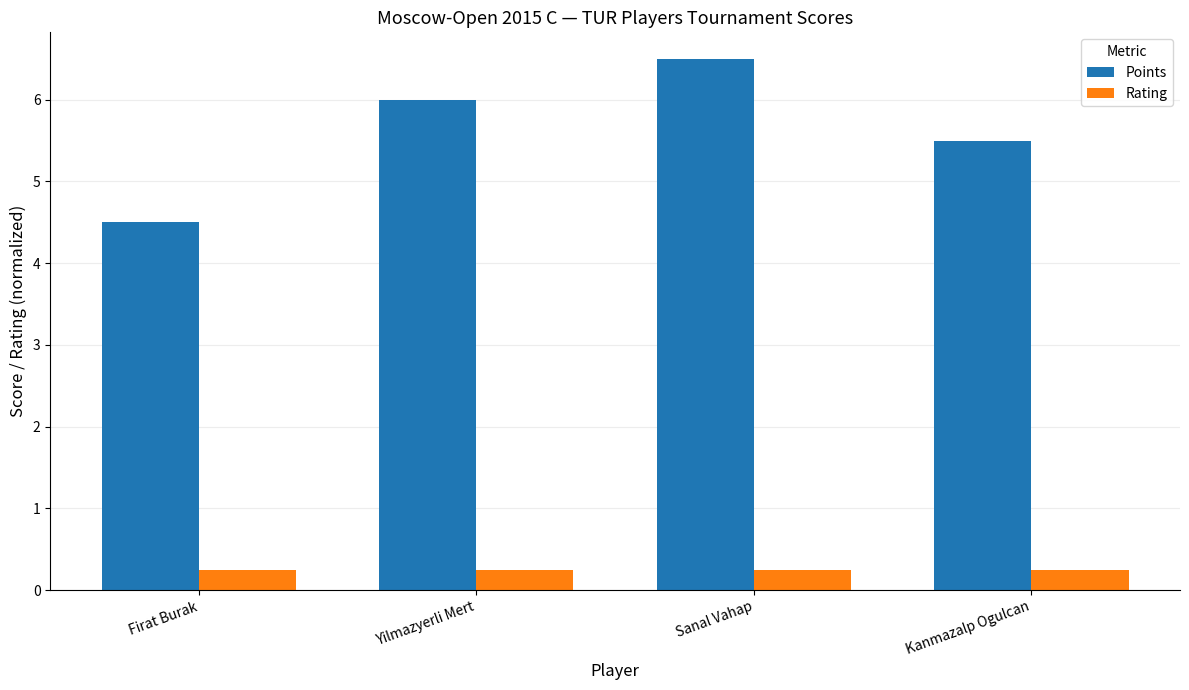

What is the sum of the Rating values at Kanmazalp Ogulcan and Sanal Vahap?

0.5